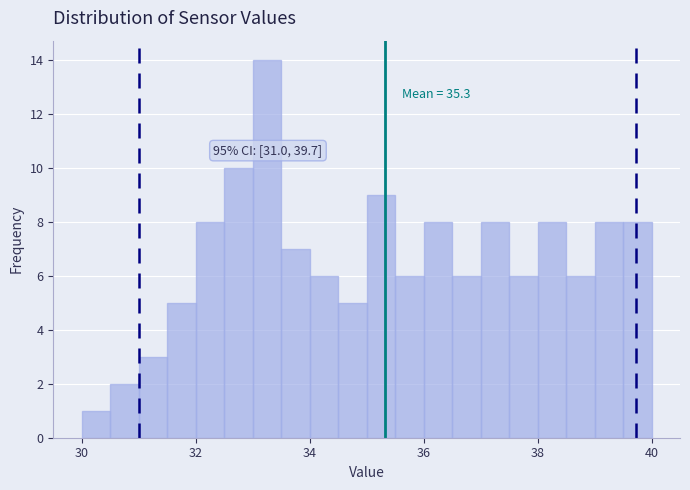

Read against the x-axis, roughly where is the centre of the tallest bar?

33.2